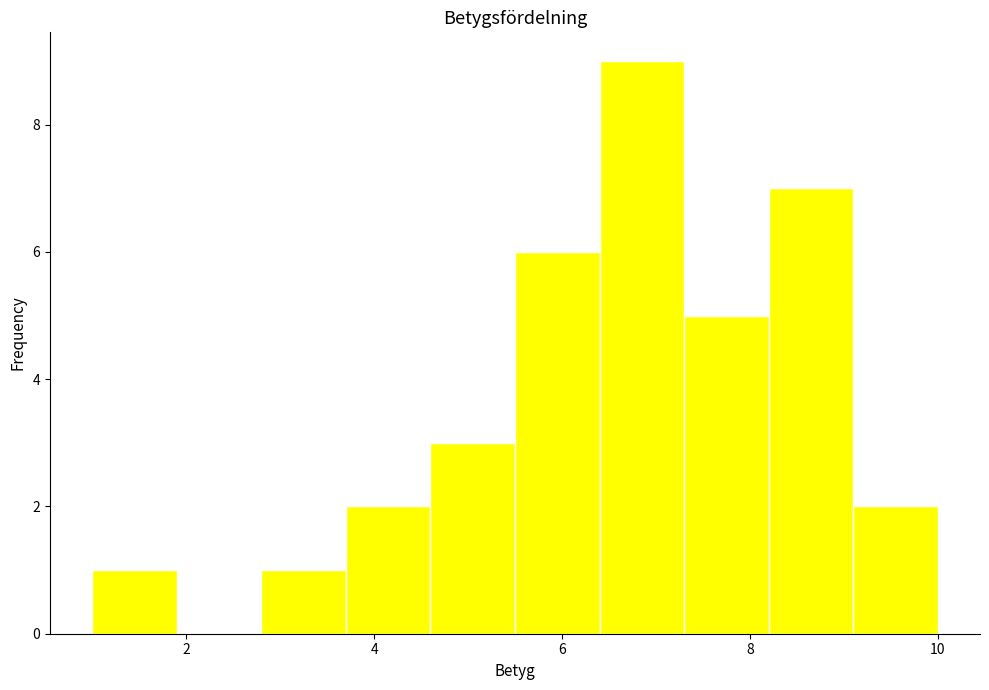

What is the height of the bar covering 1.0 to 1.9 on the x-axis? Neither the bar edges nor the heights are printed on the chart, so give them approximately, as read against the axes.

1